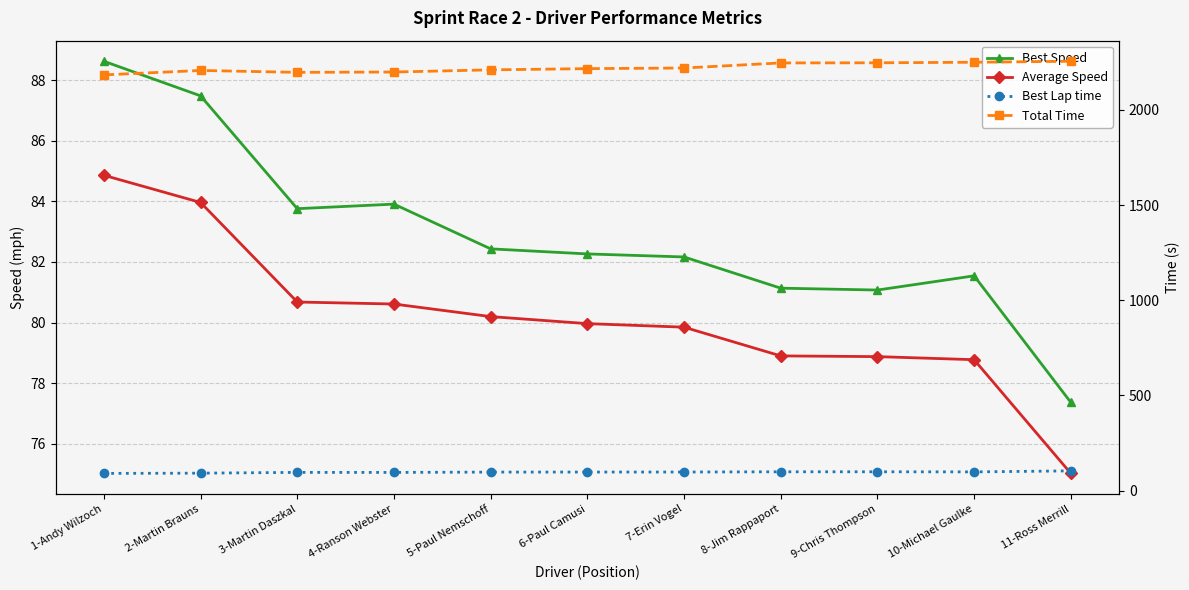

True or false: Best Lap time and Best Speed cross at least once.

False